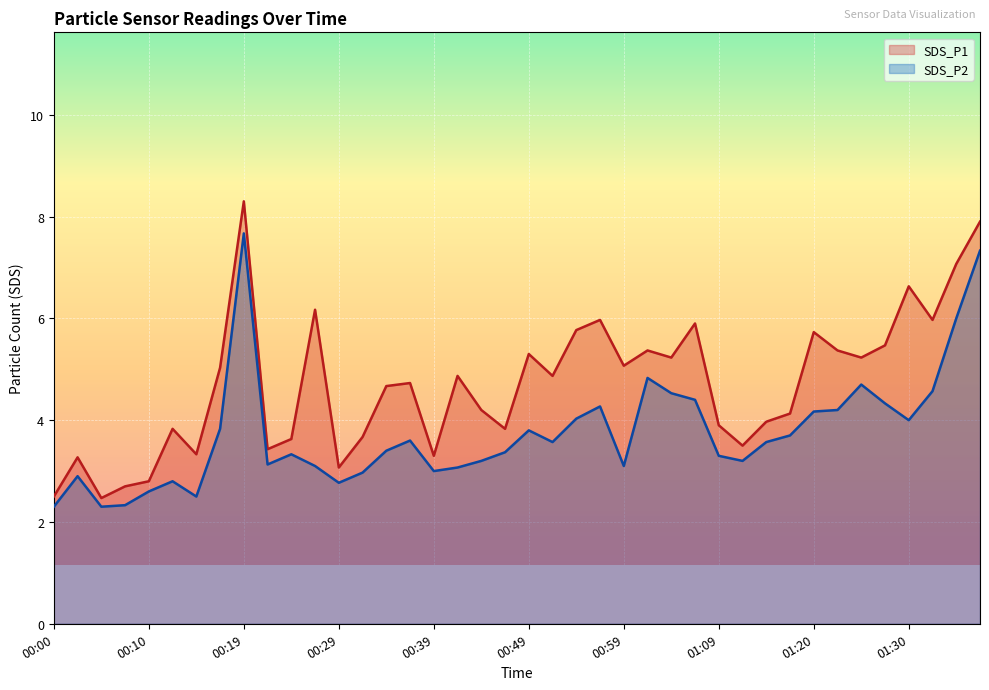

List the labels in order of SDS_P2 value, smallest first.

00:00, 00:05, 00:07, 00:15, 00:10, 00:29, 00:12, 00:02, 00:32, 00:39, 00:42, 00:27, 00:59, 00:22, 00:44, 01:12, 01:09, 00:24, 00:46, 00:34, 00:51, 01:14, 00:37, 01:17, 00:49, 00:17, 01:30, 00:54, 01:20, 01:22, 00:56, 01:28, 01:07, 01:04, 01:33, 01:25, 01:01, 01:35, 01:38, 00:19